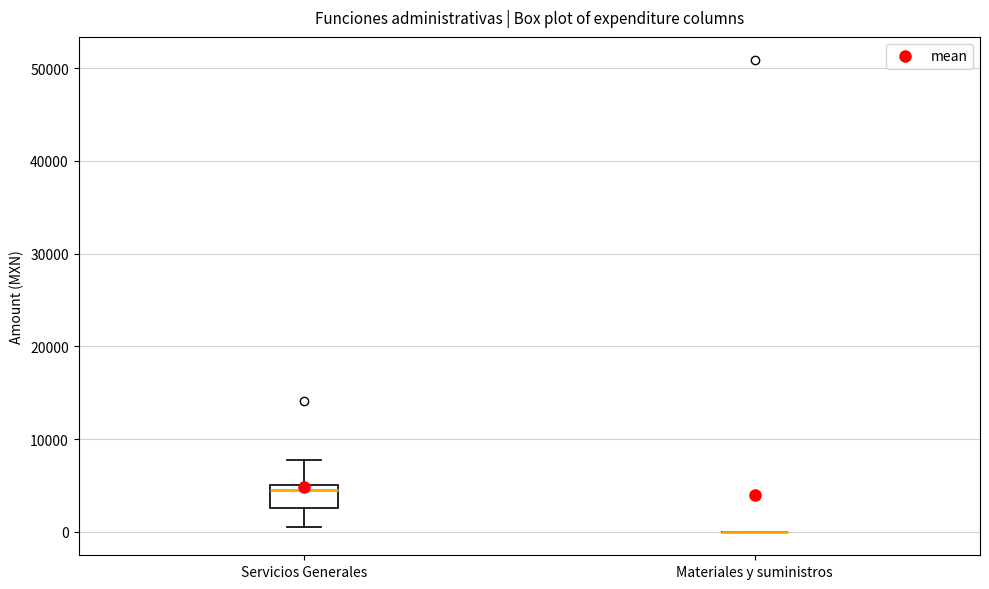

Where does the lower whisker of the box for Servicios Generales end on the y-axis? The values are not printed on the chart, so give them approximately, as read against the axis.

1000